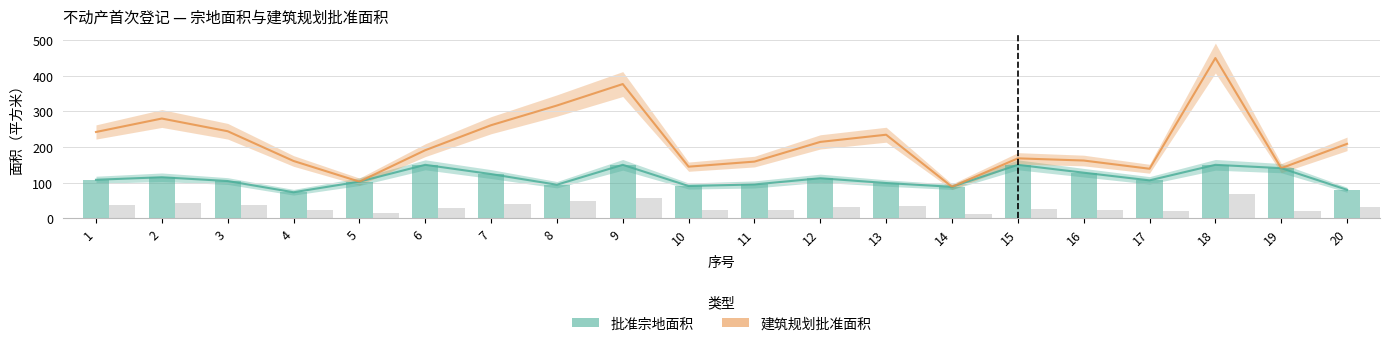

How many categories are shown in the chart?

20